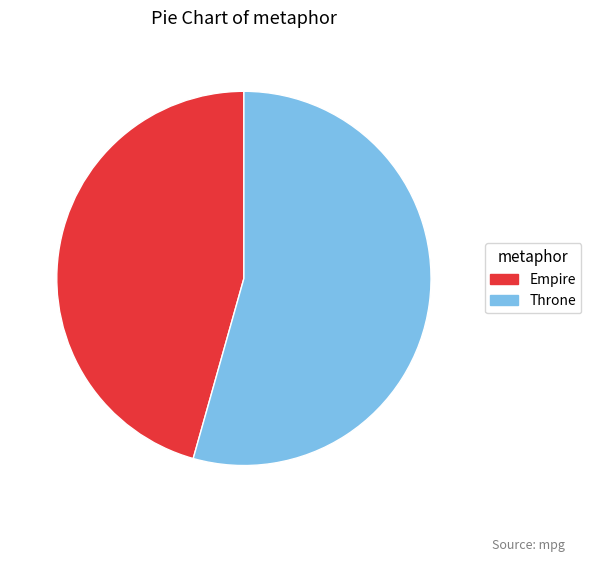

Is there any slice that represents more than half of the pie?

Yes